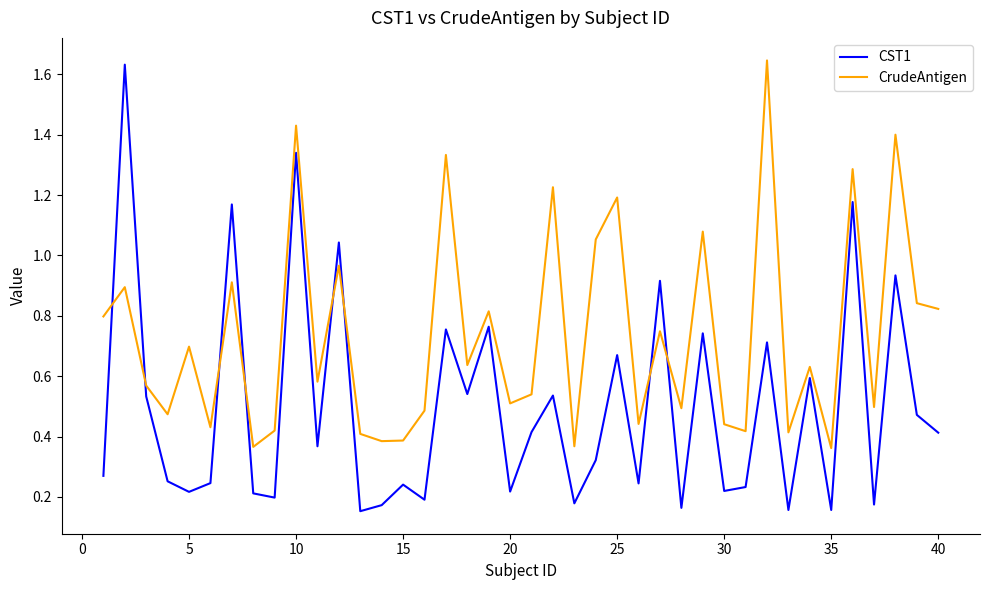

What is the difference between the maximum and minimum values in the CST1 series?

1.5